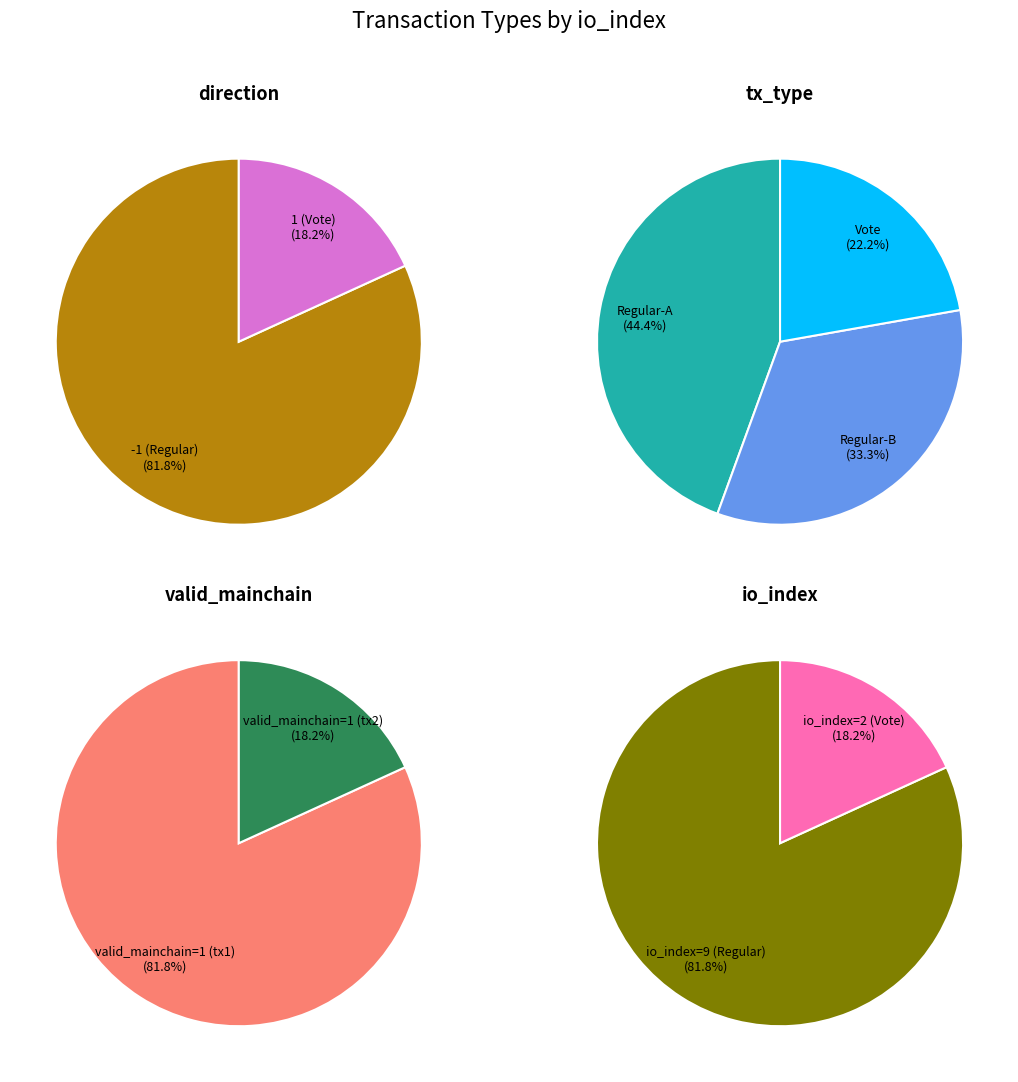

To the nearest percent, what percentage of the pie is 1?

18%